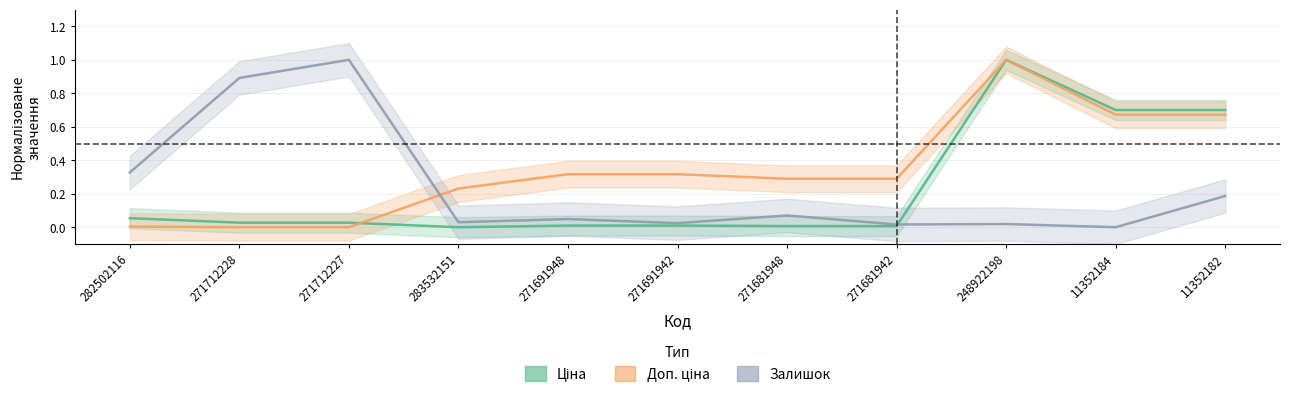

Which has a higher value, 271681948 or 283532151?

271681948